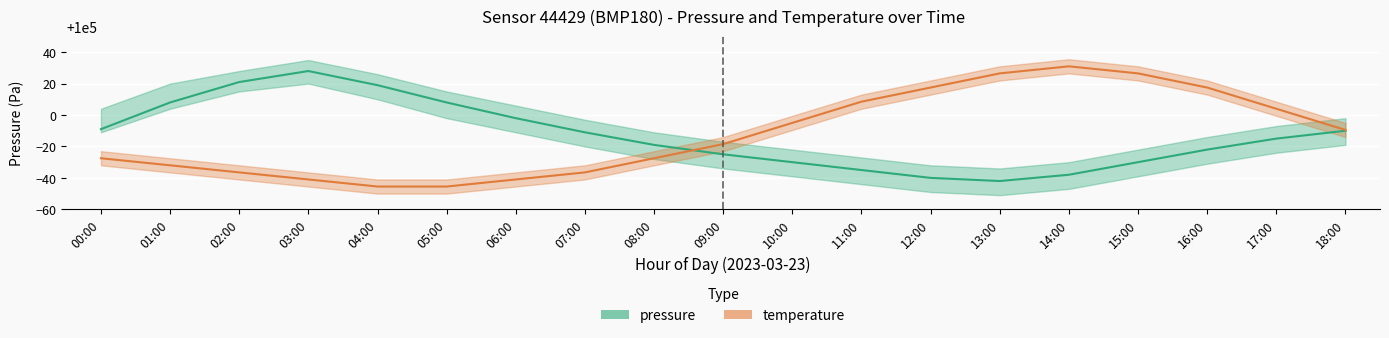

What is the difference between the maximum and second lowest values in the pressure series?

68.0